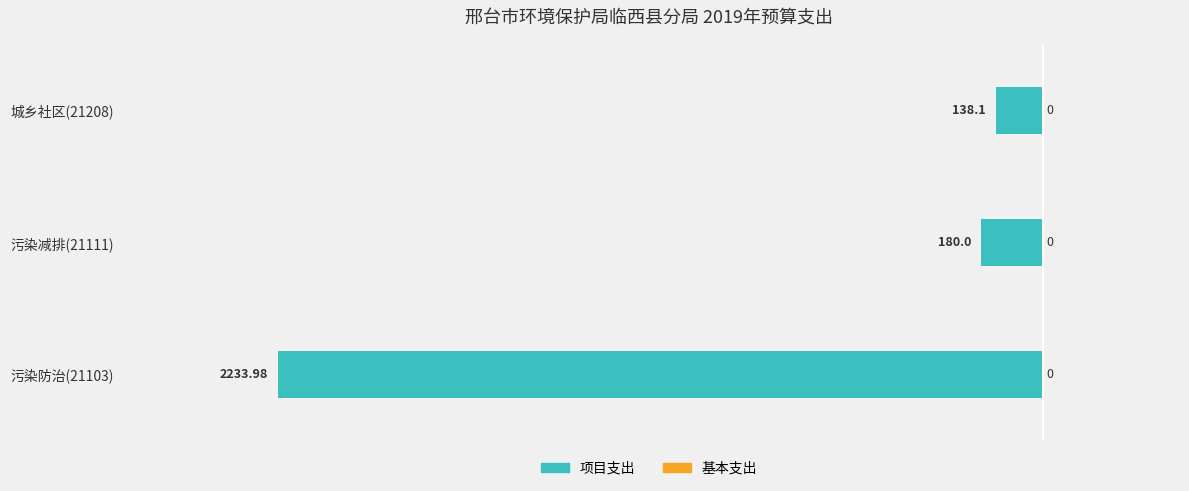

How many bars are there in total?

3